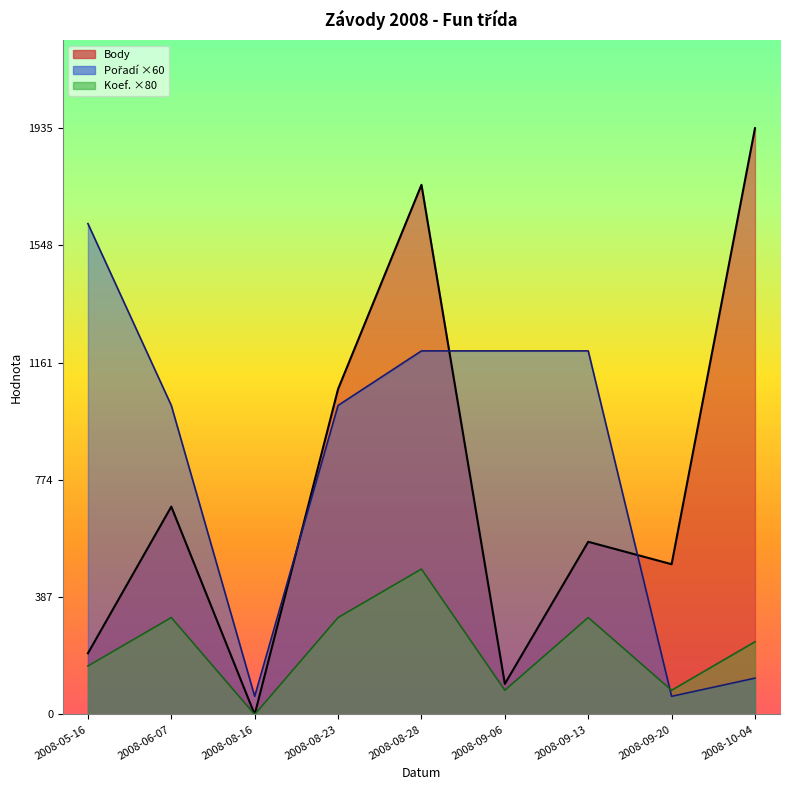

What is the difference between the maximum and minimum values in the Body series?

1935